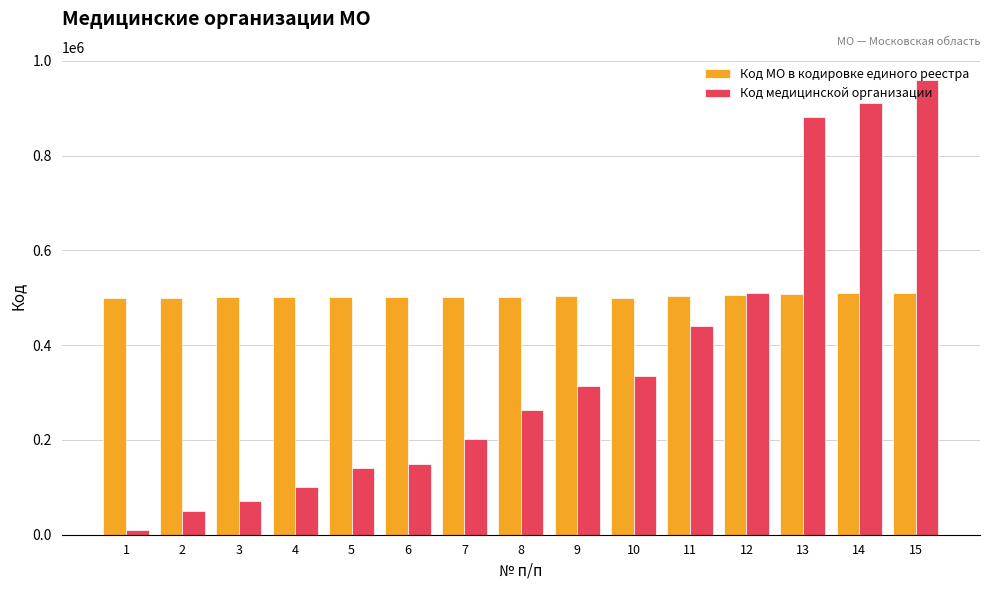

What is the minimum value shown in the chart?

10101